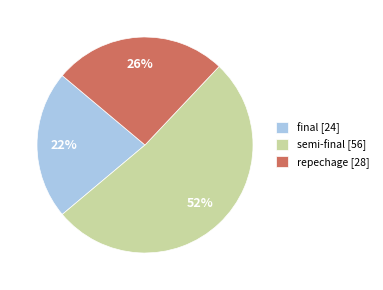

Is the sum of final [24] and repechage [28] greater than half?

No